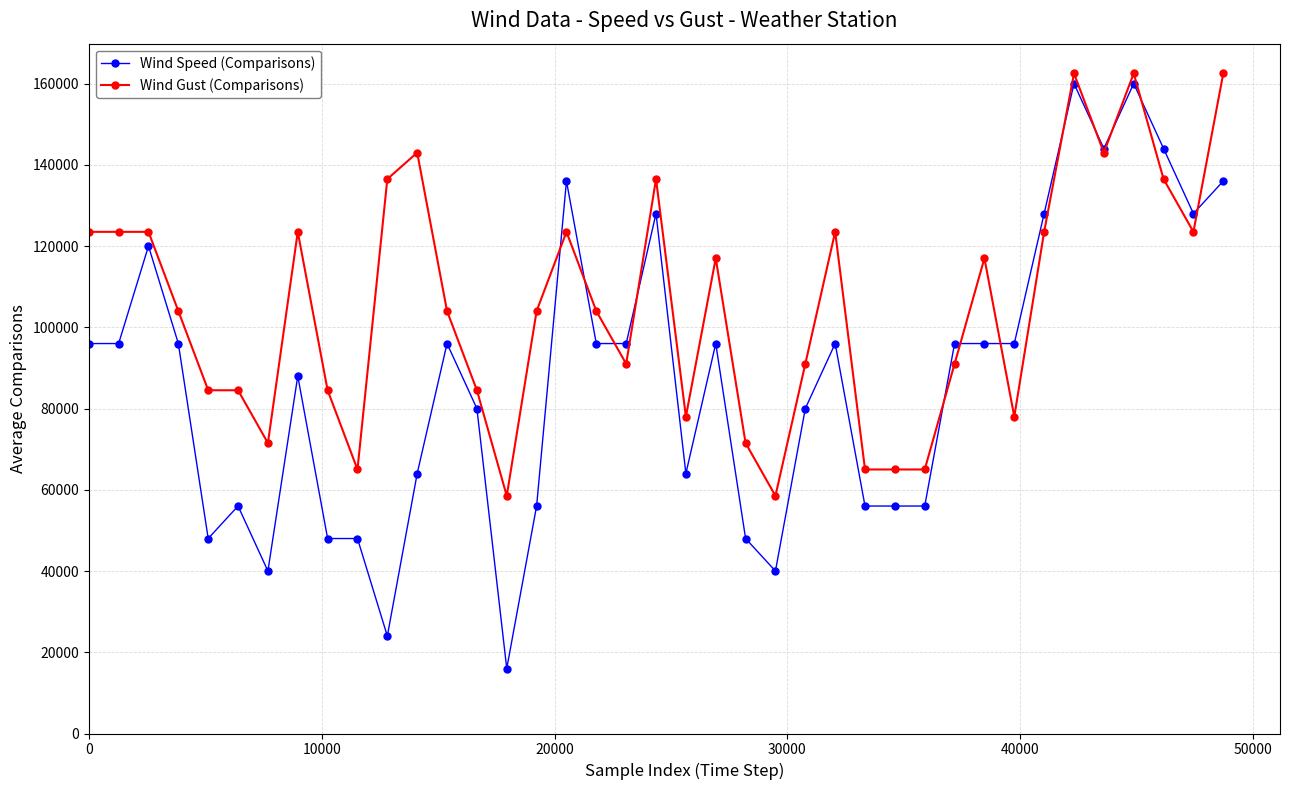

What is the highest value of the Wind Gust (Comparisons) series?

162500